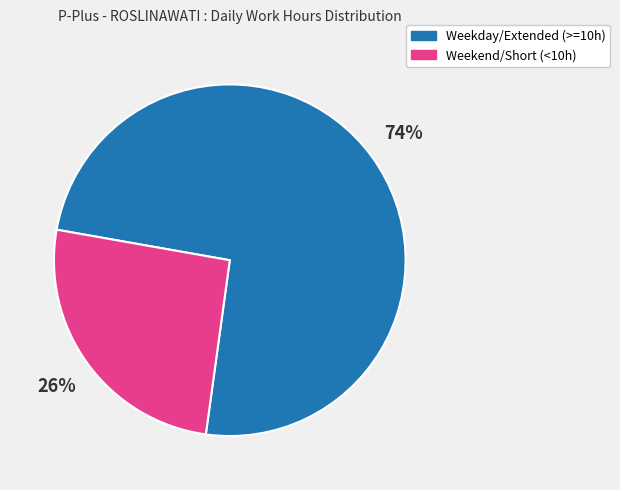

To the nearest percent, what is the average slice percentage?

50%